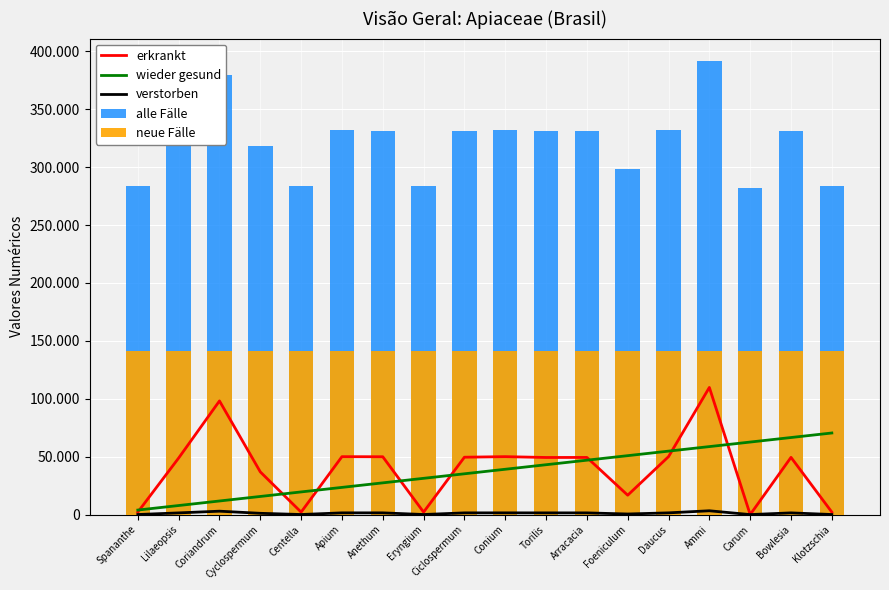

At which category is the sum across all series the highest?

Ammi